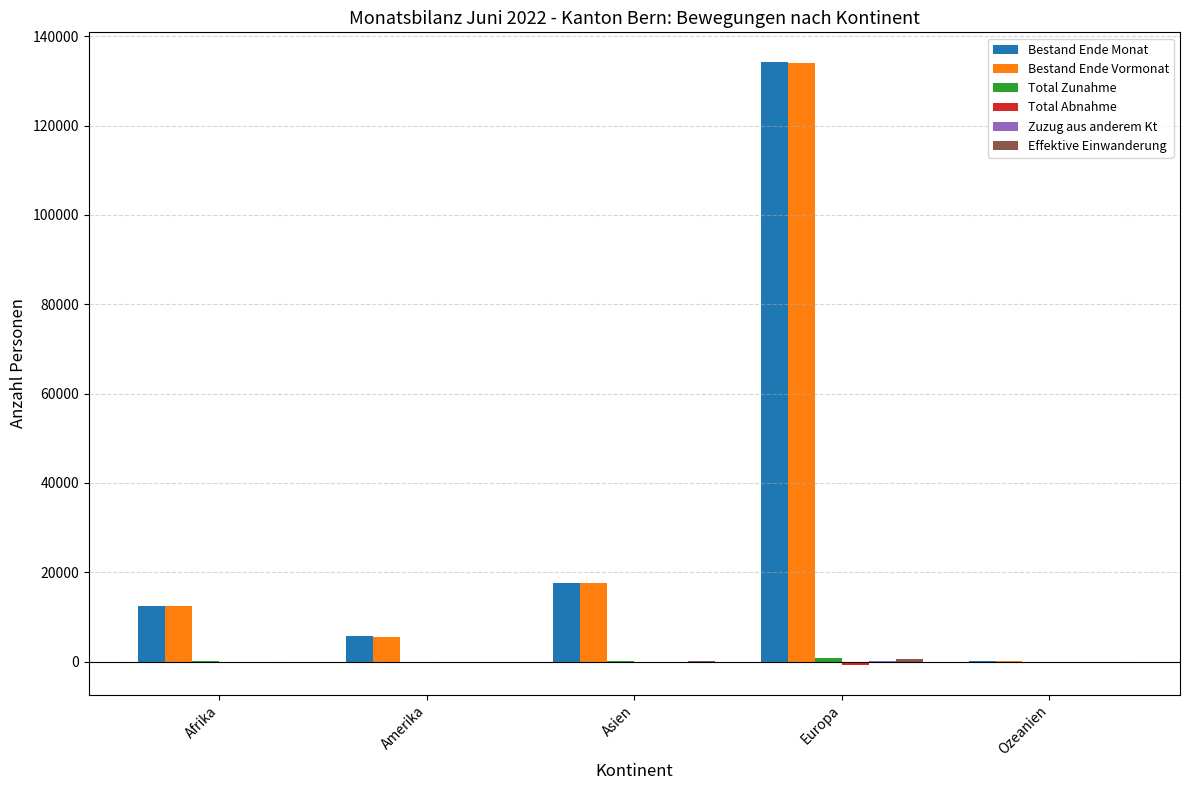

What is the sum of all Bestand Ende Monat values?

170184